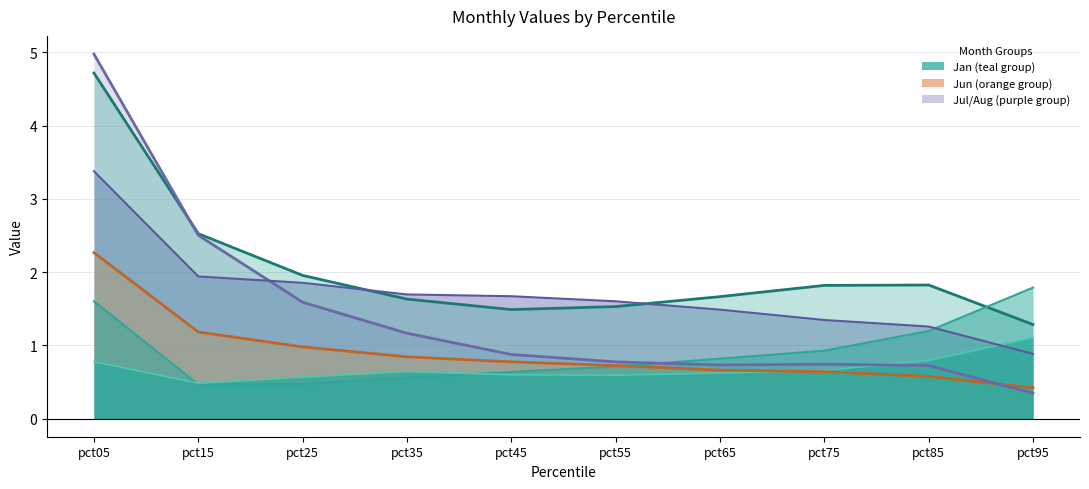

Does the chart have visible grid lines?

Yes